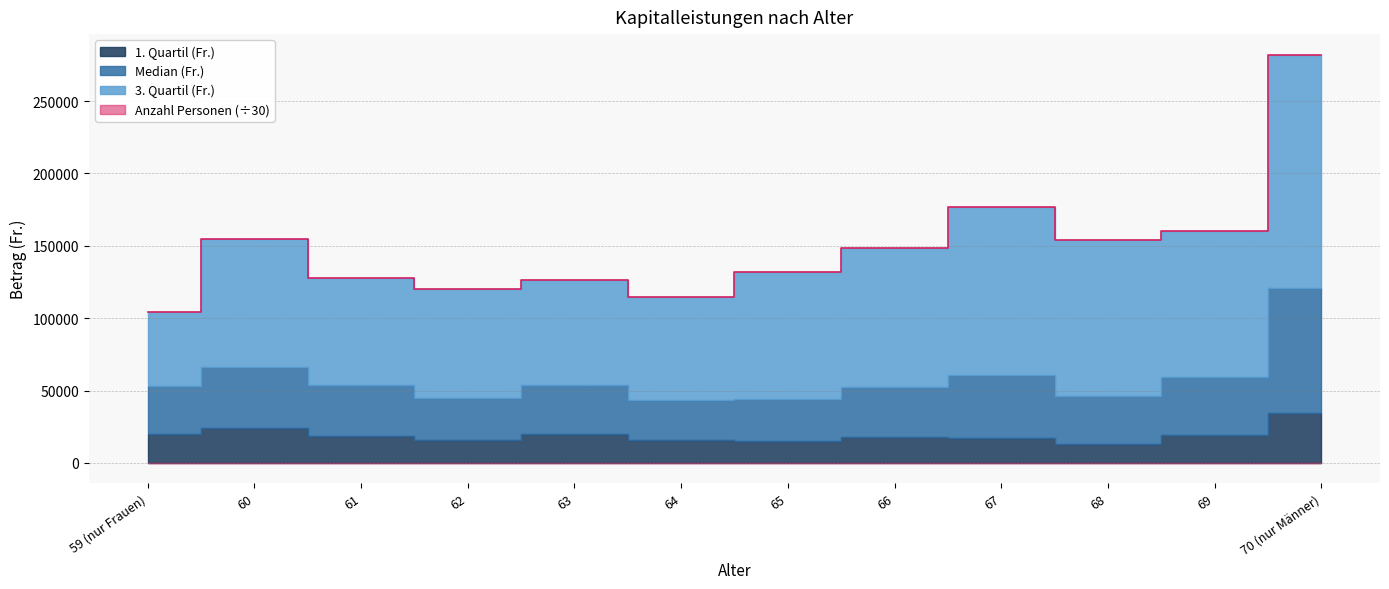

Which category has the highest value in the Anzahl Personen series?

64